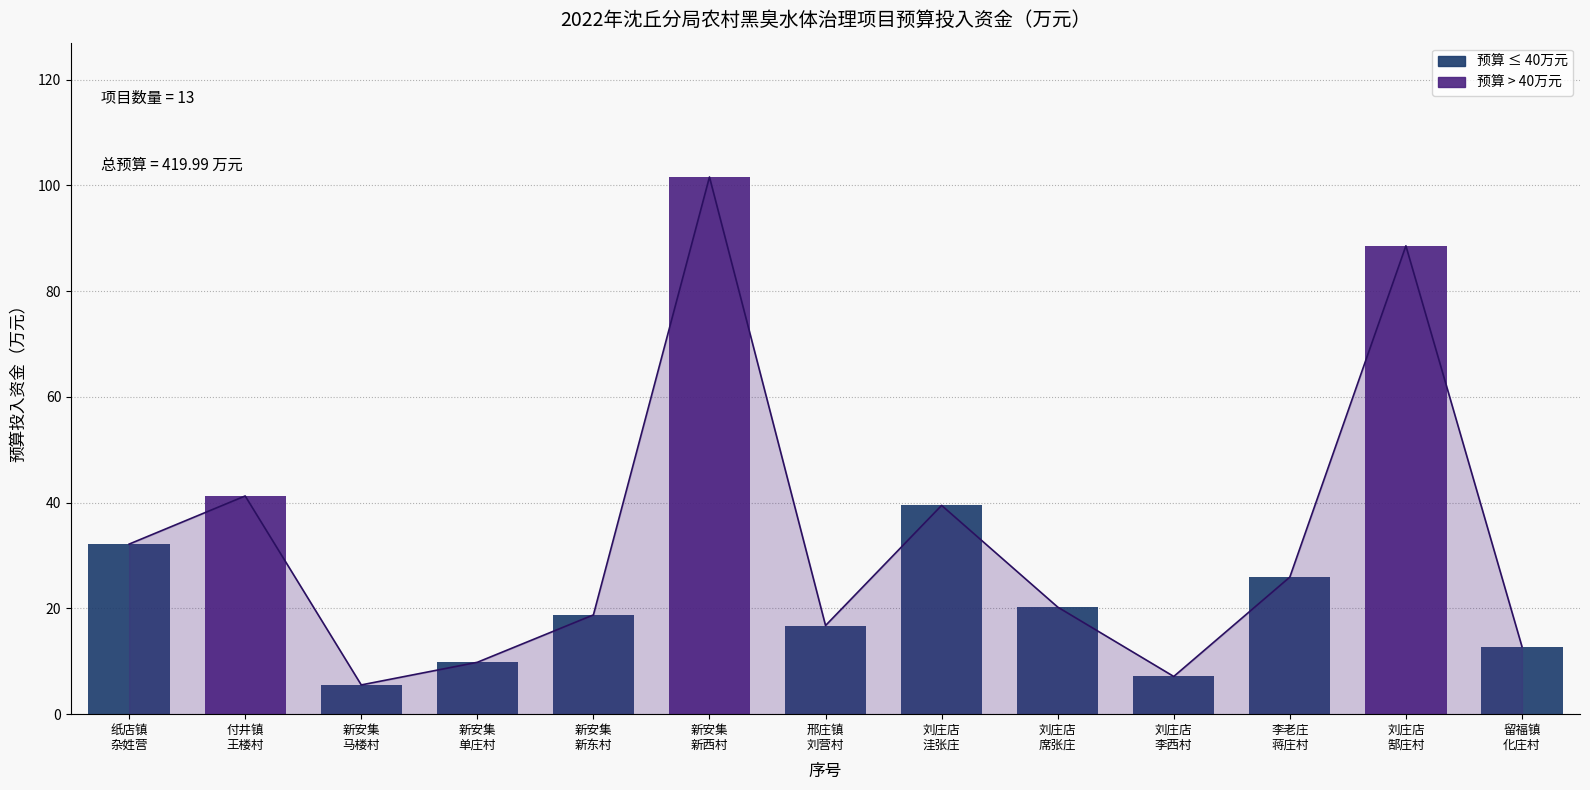

What position from the left is 刘庄店
席张庄?

9